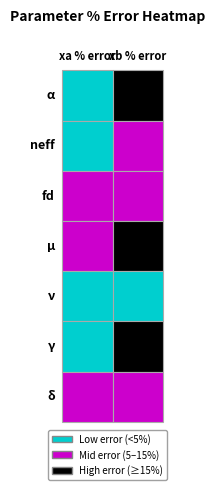

Reading left to right, transcribe all the data shown in this chart.

α: 1.1	22.4
neff: 2.2	9.5
fd: 14.6	9.8
μ: 5.3	18.7
ν: 2.4	4.0
γ: 2.9	17.6
δ: 8.0	9.8